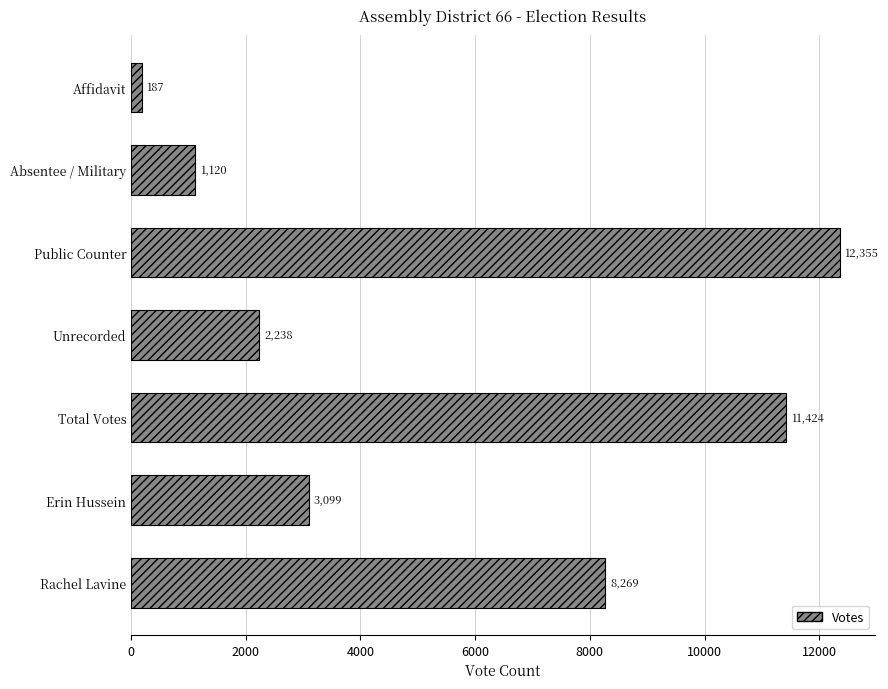

How many distinct data groups are displayed?

1